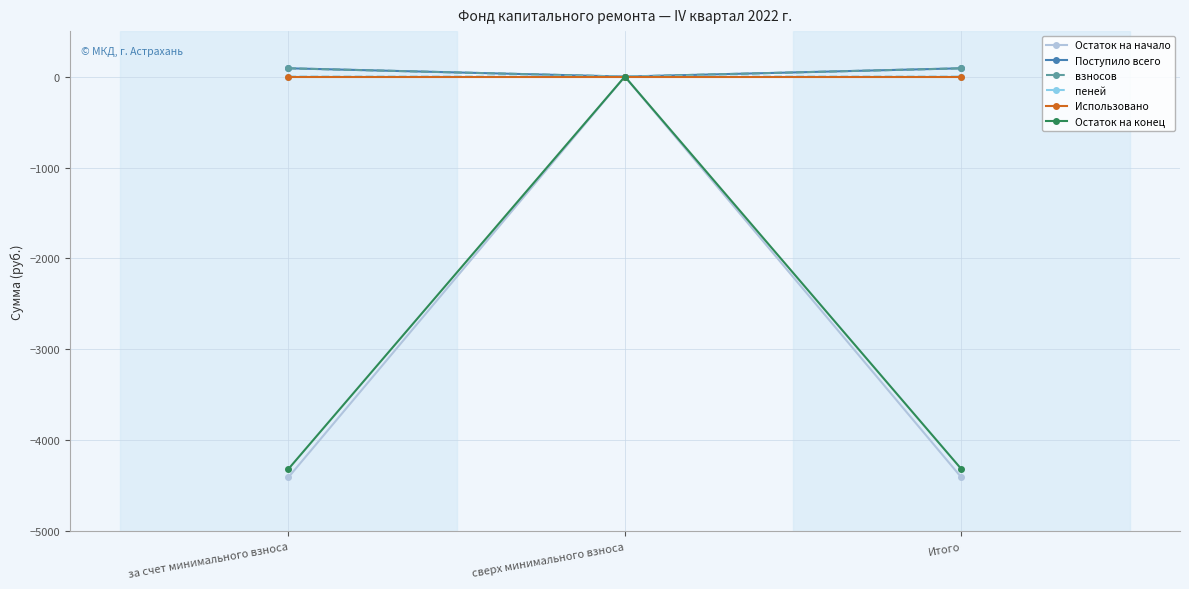

What is the sum of the Остаток на начало values at за счет минимального взноса and Итого?

-8812.5